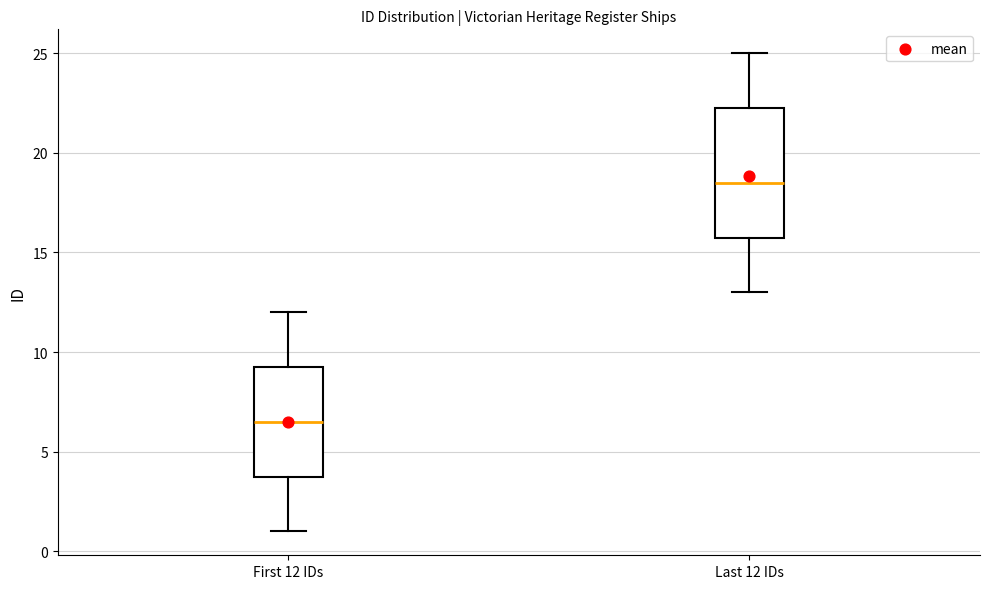

Where does the upper whisker of the box for First 12 IDs end on the y-axis? The values are not printed on the chart, so give them approximately, as read against the axis.

12.0